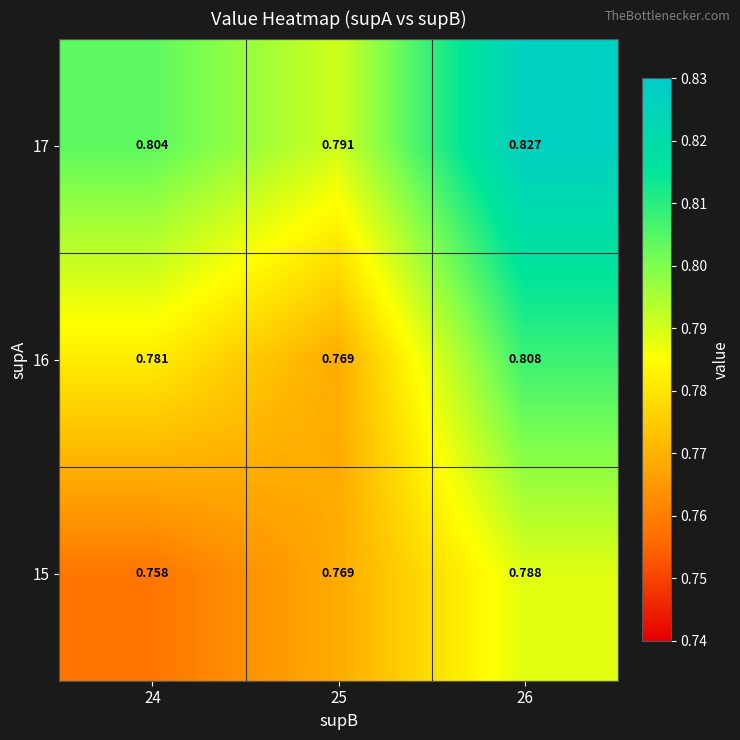

List the series in order of their overall mean, highest first.

17, 16, 15